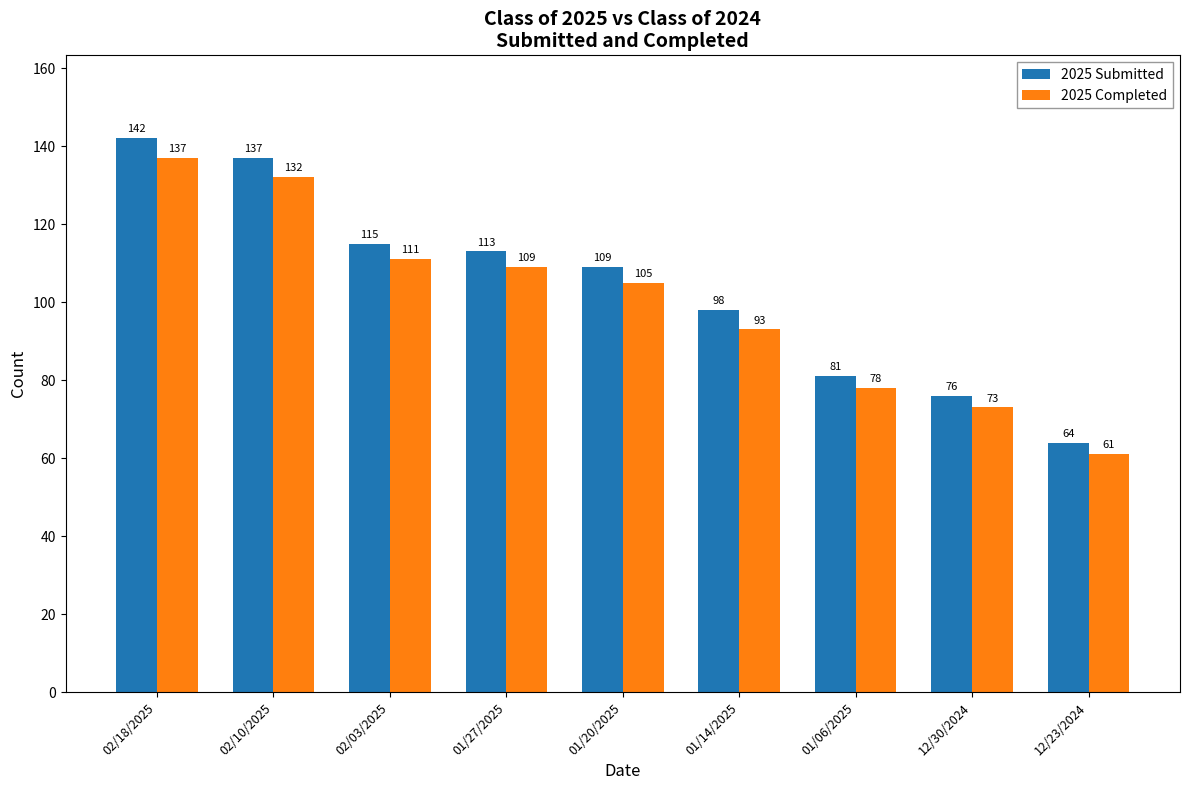

Where is 2025 Submitted nearest to the value 103?

01/14/2025